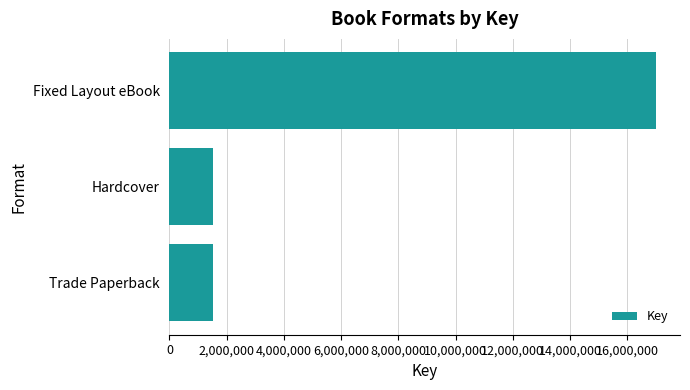

Is it true that the value at Fixed Layout eBook is 16989612?

True